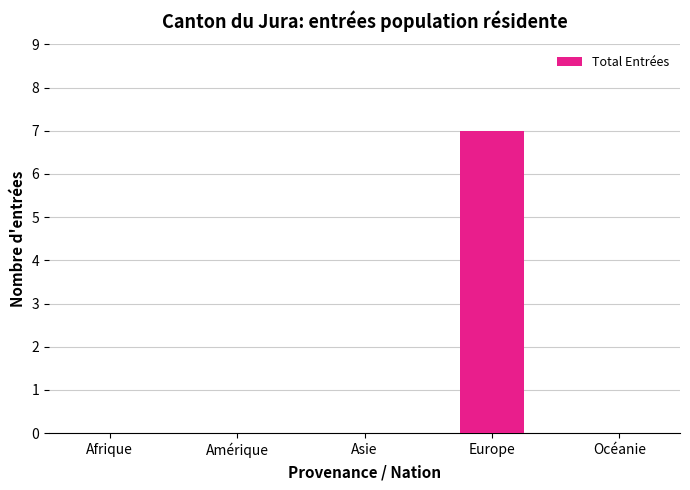

What is the change in value from Asie to Europe?

+7